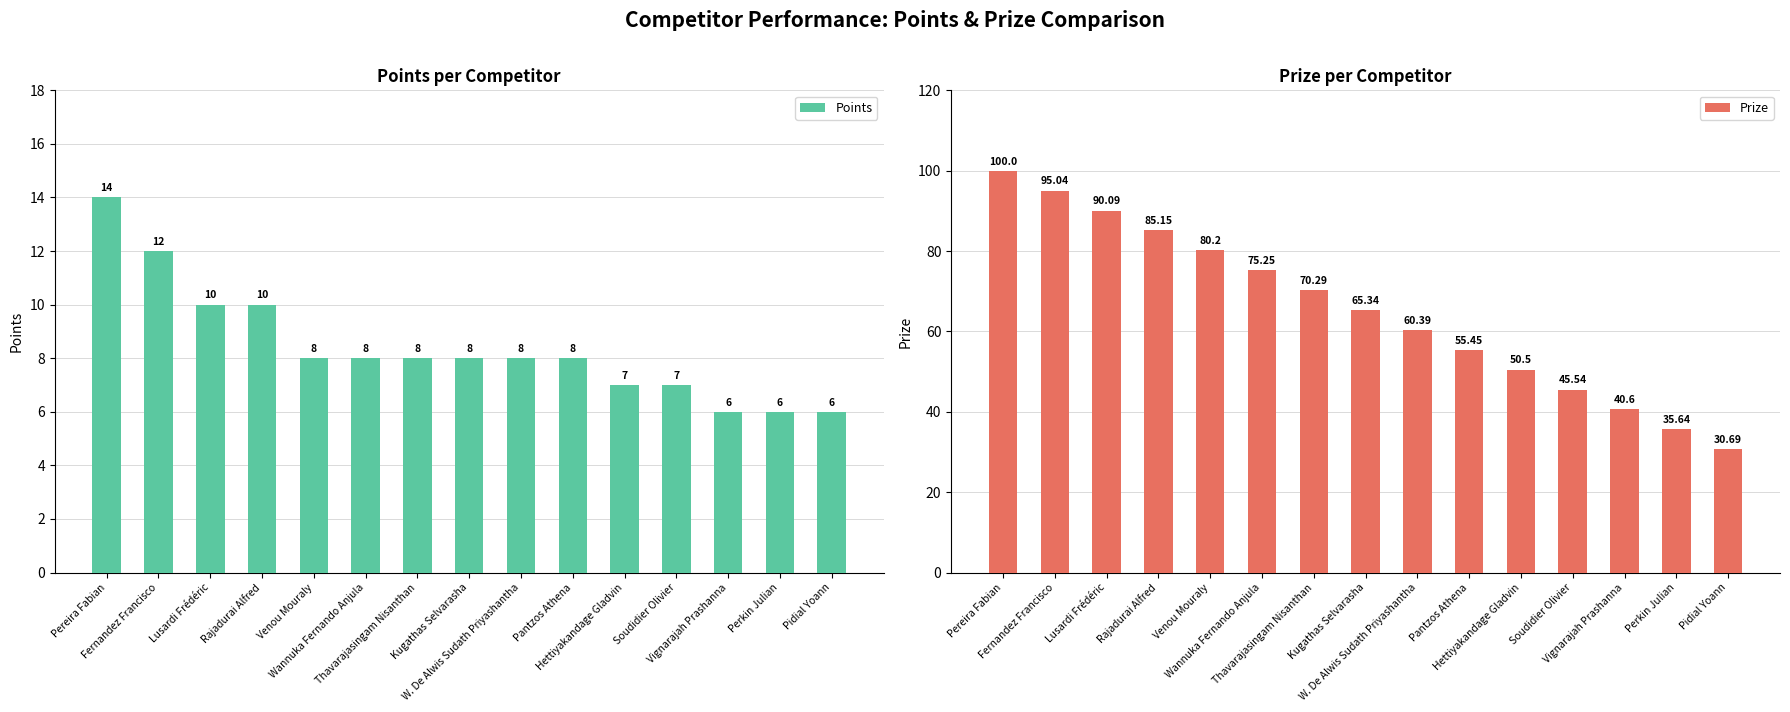

Rank the categories by Prize value from lowest to highest.

Pidial Yoann, Perkin Julian, Vignarajah Prashanna, Soudidier Olivier, Hettiyakandage Gladvin, Pantzos Athena, W. De Alwis Sudath Priyashantha, Kugathas Selvarasha, Thavarajasingam Nisanthan, Wannuka Fernando Anjula, Venou Mouraly, Rajadurai Alfred, Lusardi Frédéric, Fernandez Francisco, Pereira Fabian